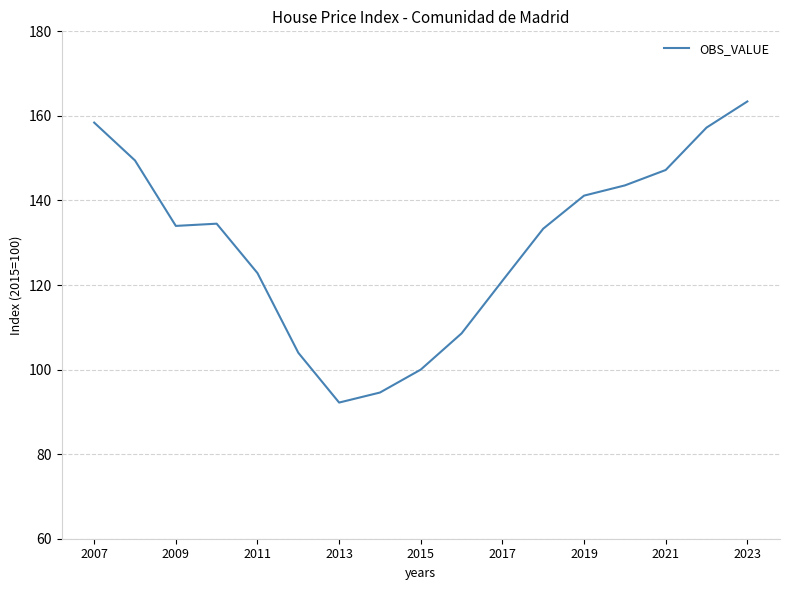

Does the chart display data point markers on the line(s)?

No